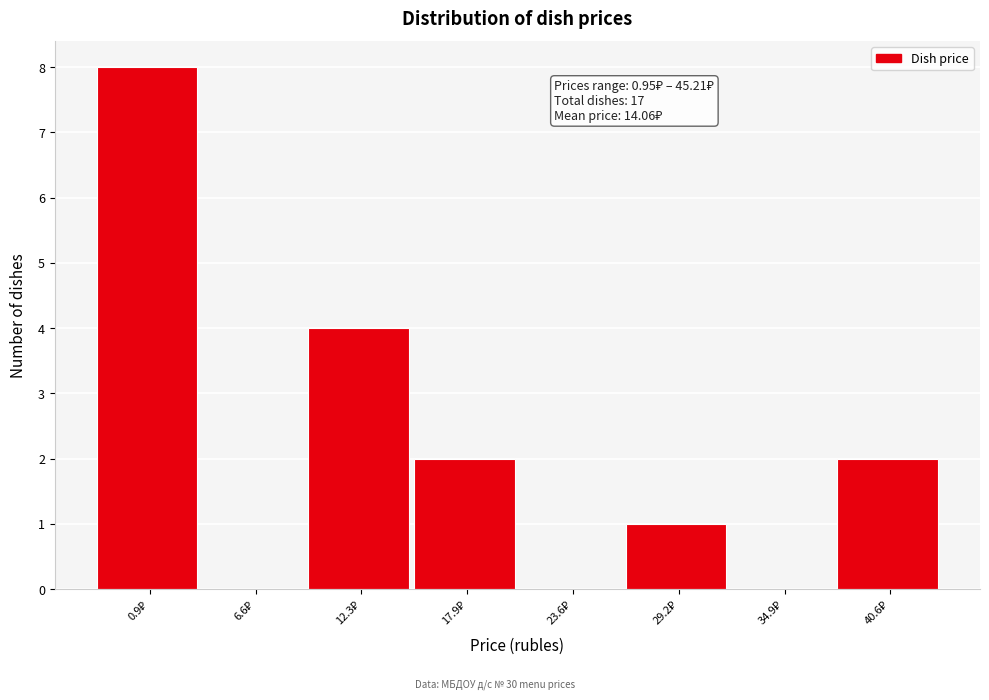

What is the sum of all values?

17